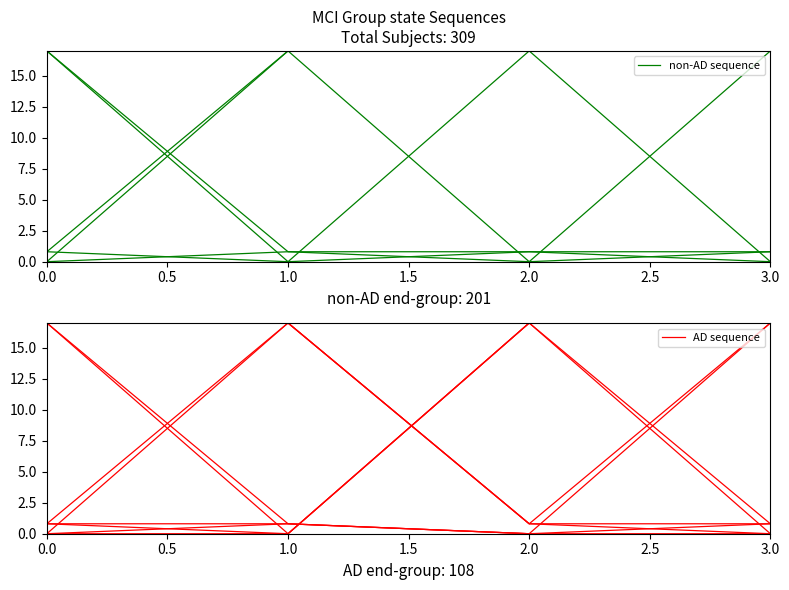

True or false: non-AD sequence and AD sequence cross at least once.

False